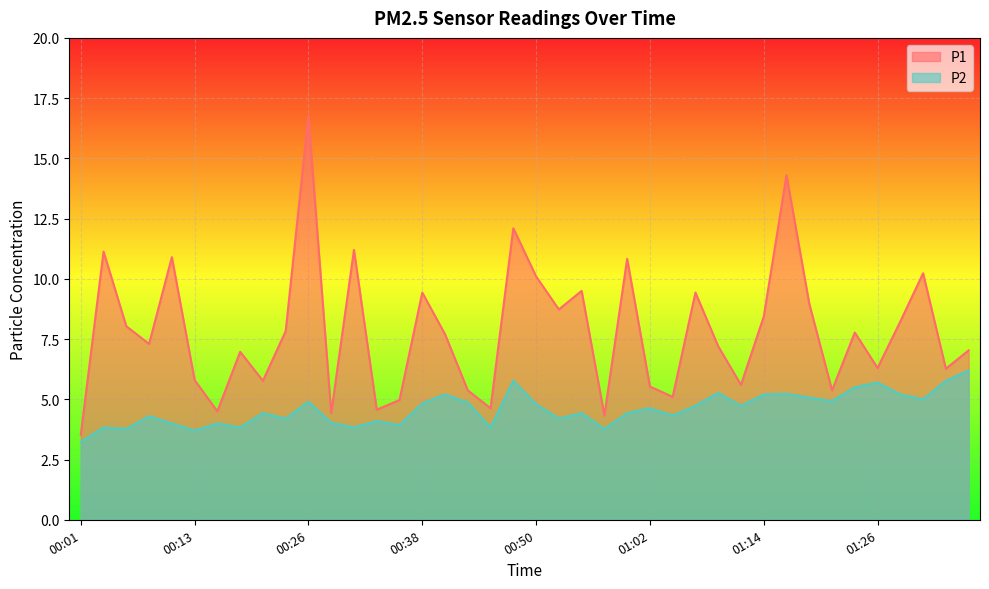

At which category is the sum across all series the highest?

00:26